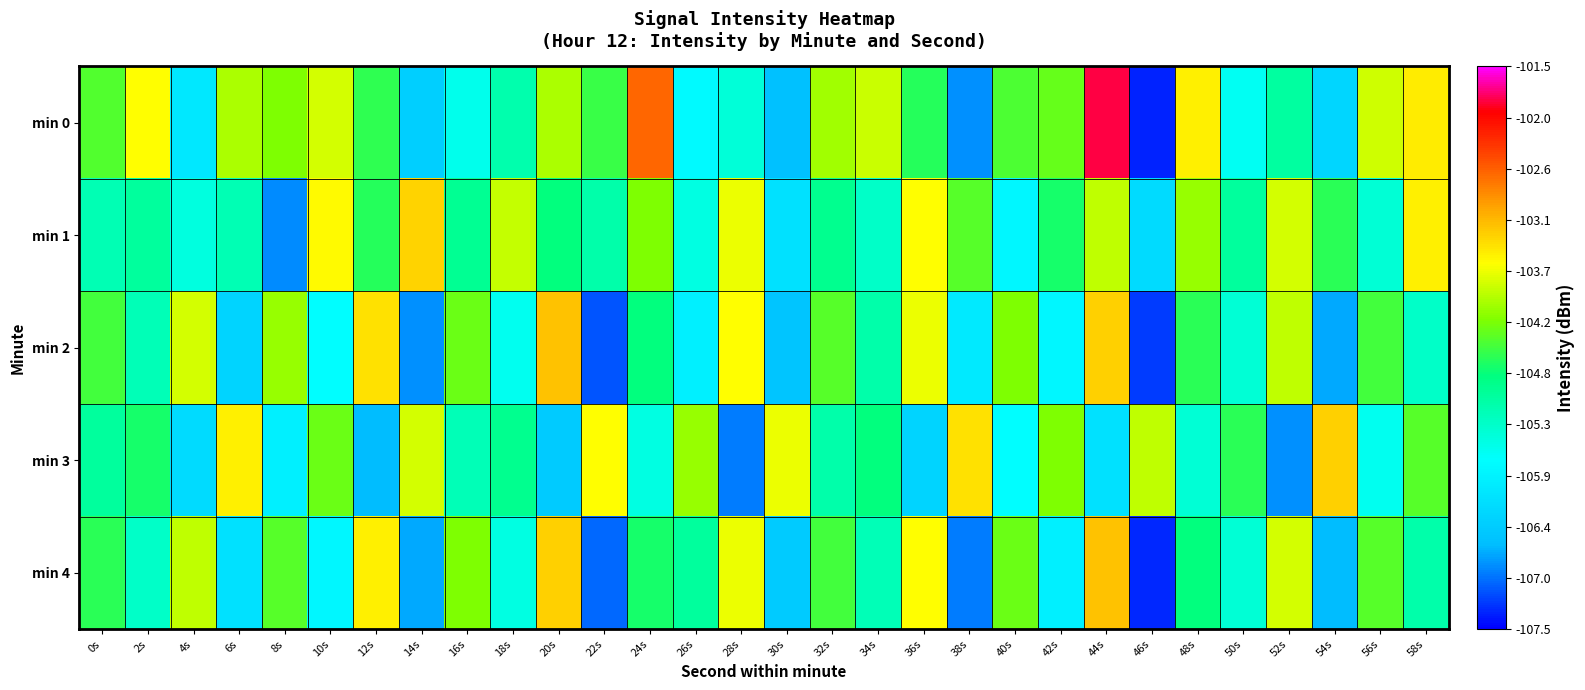

Reading left to right, list all the values displayed in this chart.

min 0: 0s=-104.4	2s=-103.6	4s=-106.0	6s=-104.0	8s=-104.2	10s=-103.8	12s=-104.6	14s=-106.4	16s=-105.6	18s=-105.1	20s=-104.0	22s=-104.5	24s=-102.6	26s=-105.8	28s=-105.4	30s=-106.6	32s=-104.0	34s=-103.9	36s=-104.6	38s=-106.8	40s=-104.5	42s=-104.3	44s=-101.9	46s=-107.3	48s=-103.5	50s=-105.6	52s=-105.0	54s=-106.3	56s=-103.8	58s=-103.5
min 1: 0s=-105.2	2s=-105.0	4s=-105.5	6s=-105.2	8s=-106.8	10s=-103.6	12s=-104.6	14s=-103.3	16s=-104.9	18s=-103.9	20s=-104.8	22s=-105.1	24s=-104.2	26s=-105.5	28s=-103.7	30s=-106.1	32s=-104.9	34s=-105.3	36s=-103.6	38s=-104.4	40s=-105.8	42s=-104.7	44s=-103.9	46s=-106.2	48s=-104.1	50s=-105.0	52s=-103.8	54s=-104.6	56s=-105.4	58s=-103.5
min 2: 0s=-104.5	2s=-105.2	4s=-103.8	6s=-106.3	8s=-104.1	10s=-105.7	12s=-103.4	14s=-106.8	16s=-104.3	18s=-105.6	20s=-103.2	22s=-107.1	24s=-104.8	26s=-105.9	28s=-103.6	30s=-106.5	32s=-104.4	34s=-105.1	36s=-103.7	38s=-106.0	40s=-104.2	42s=-105.8	44s=-103.3	46s=-107.2	48s=-104.6	50s=-105.4	52s=-103.9	54s=-106.7	56s=-104.5	58s=-105.3
min 3: 0s=-105.0	2s=-104.7	4s=-106.2	6s=-103.5	8s=-105.9	10s=-104.3	12s=-106.6	14s=-103.8	16s=-105.2	18s=-104.9	20s=-106.4	22s=-103.6	24s=-105.5	26s=-104.1	28s=-106.9	30s=-103.7	32s=-105.1	34s=-104.8	36s=-106.3	38s=-103.4	40s=-105.7	42s=-104.2	44s=-106.1	46s=-103.9	48s=-105.4	50s=-104.6	52s=-106.8	54s=-103.3	56s=-105.6	58s=-104.4
min 4: 0s=-104.6	2s=-105.3	4s=-103.9	6s=-106.1	8s=-104.4	10s=-105.8	12s=-103.5	14s=-106.7	16s=-104.2	18s=-105.5	20s=-103.3	22s=-107.0	24s=-104.7	26s=-105.0	28s=-103.7	30s=-106.4	32s=-104.5	34s=-105.2	36s=-103.6	38s=-106.9	40s=-104.3	42s=-105.9	44s=-103.2	46s=-107.3	48s=-104.8	50s=-105.4	52s=-103.8	54s=-106.6	56s=-104.4	58s=-105.1